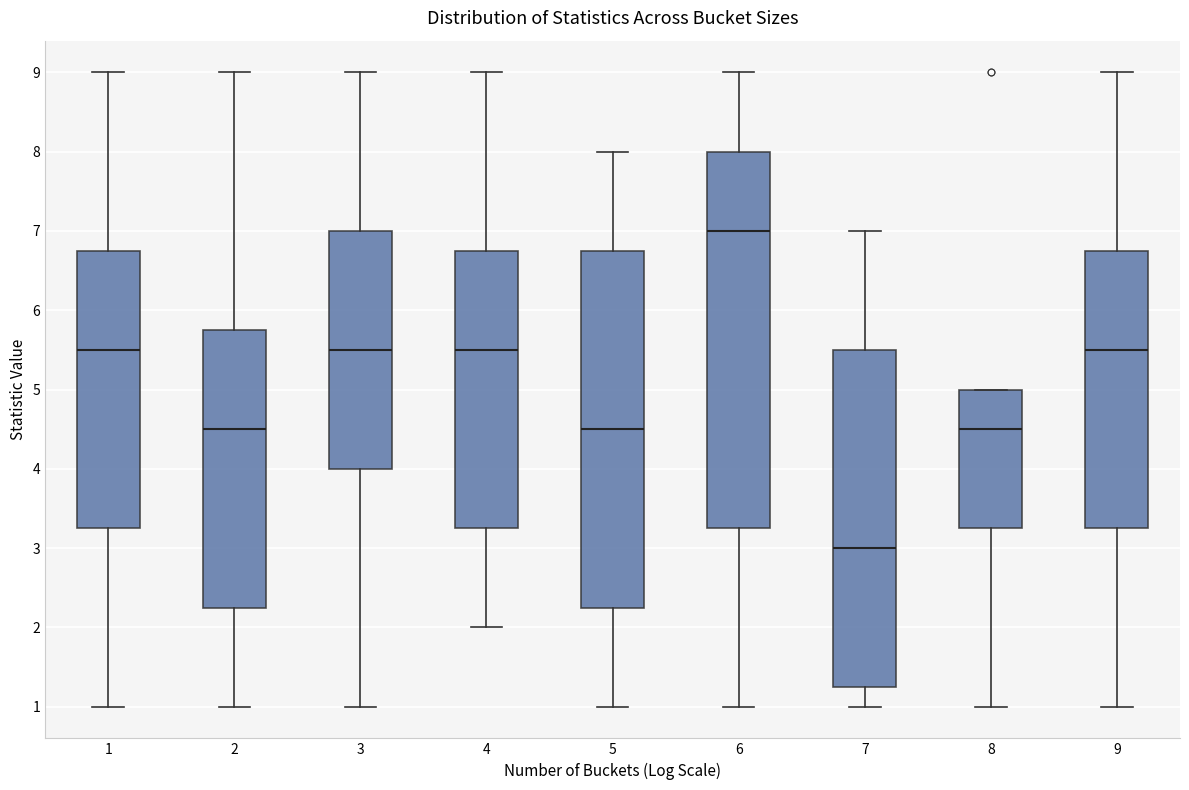

Where is the lower edge of the box at x = 7 on the y-axis? The values are not printed on the chart, so give them approximately, as read against the axis.

1.3